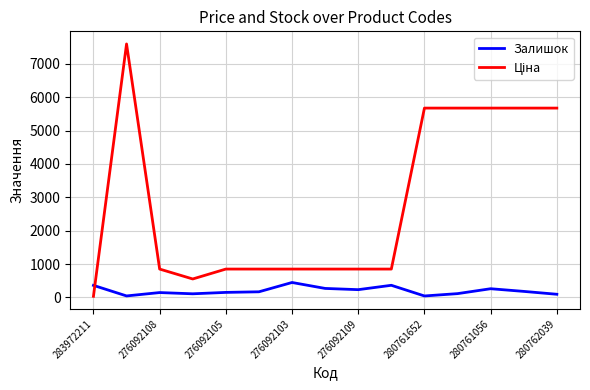

What is the greatest value displayed?

7596.5